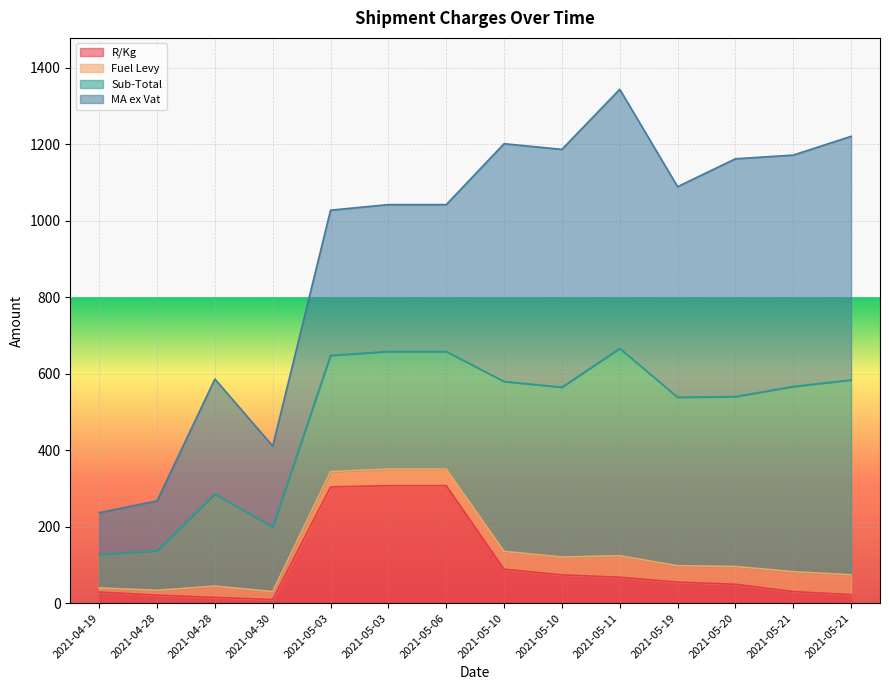

How many data points in R/Kg are less than 55?

7